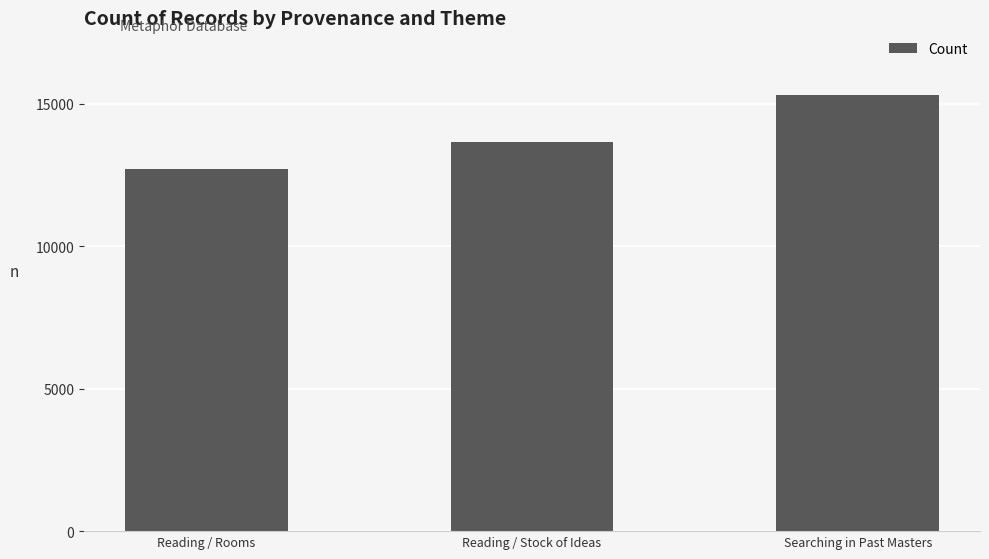

List the labels in order of value, smallest first.

Reading / Rooms, Reading / Stock of Ideas, Searching in Past Masters